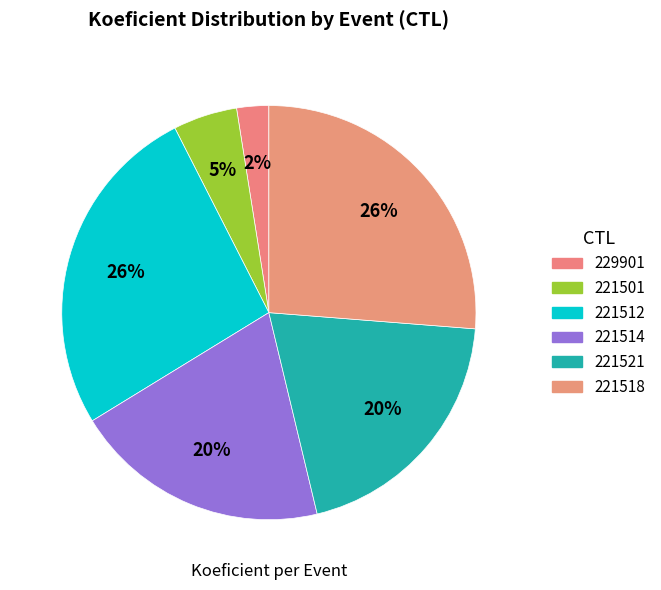

How many segments does this pie chart have?

6